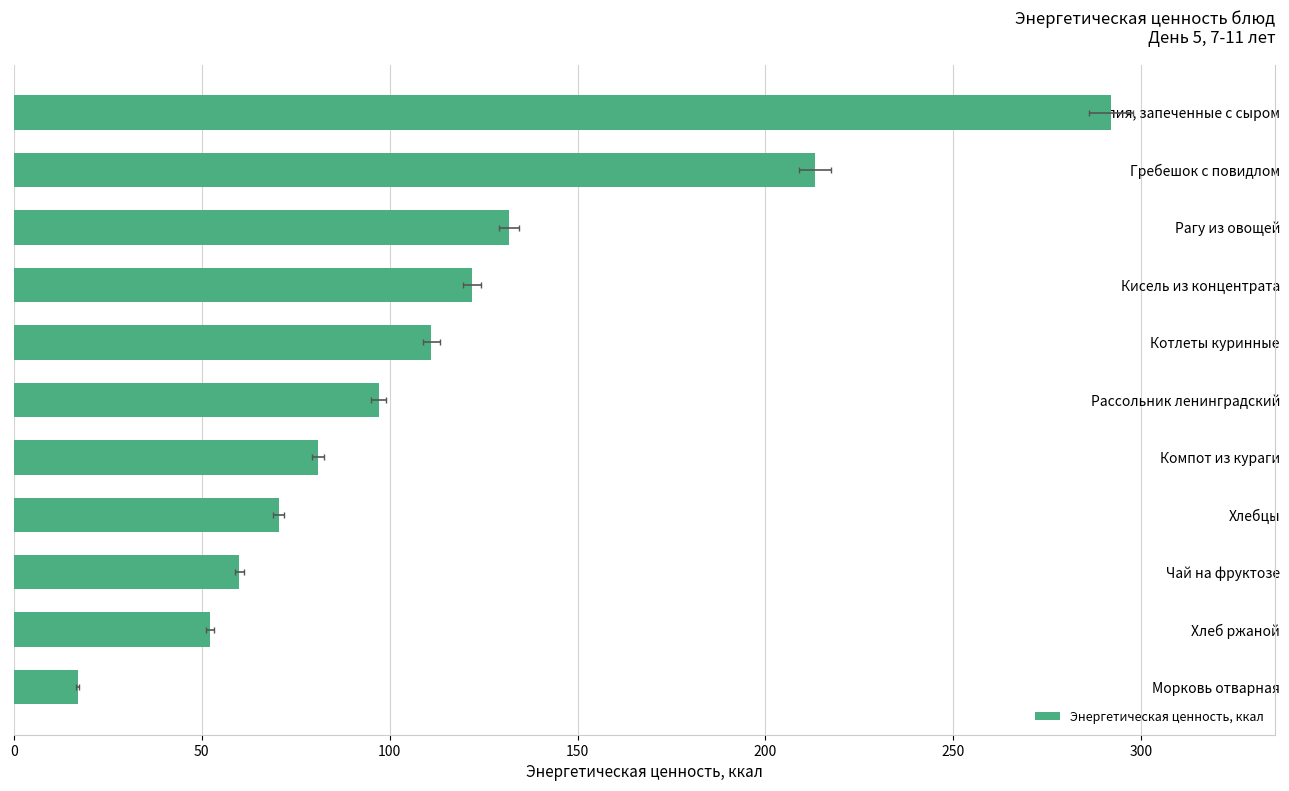

True or false: the data shows 56.2 at Рагу из овощей.

False